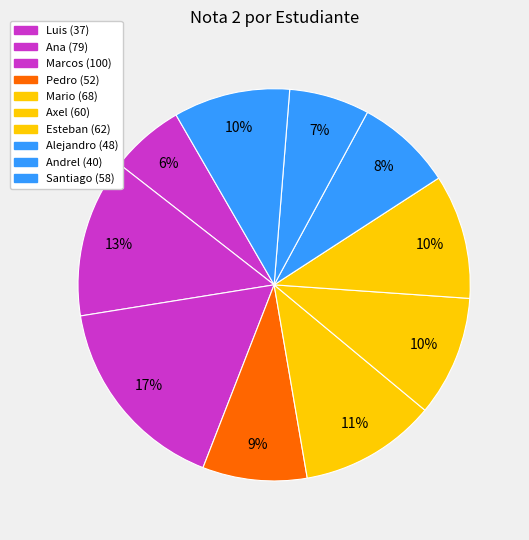

Count the number of slices in the pie.

10